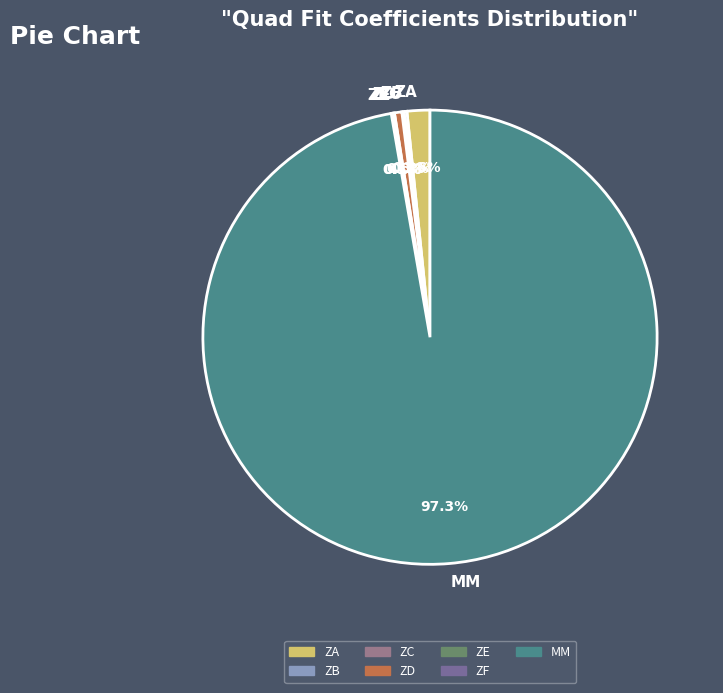

Which slice represents more than half of the pie?

MM